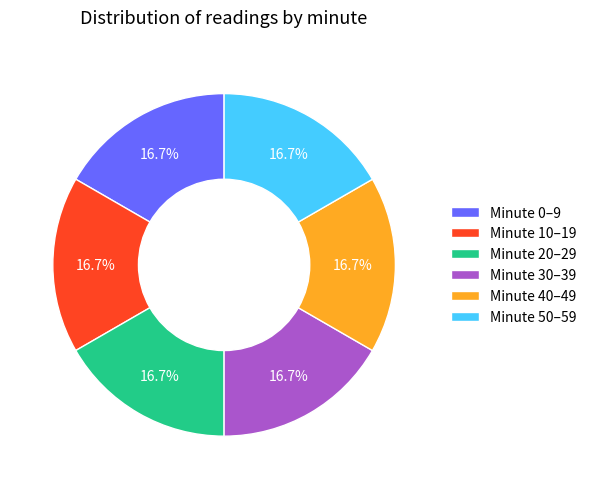

Count the number of slices in the pie.

6